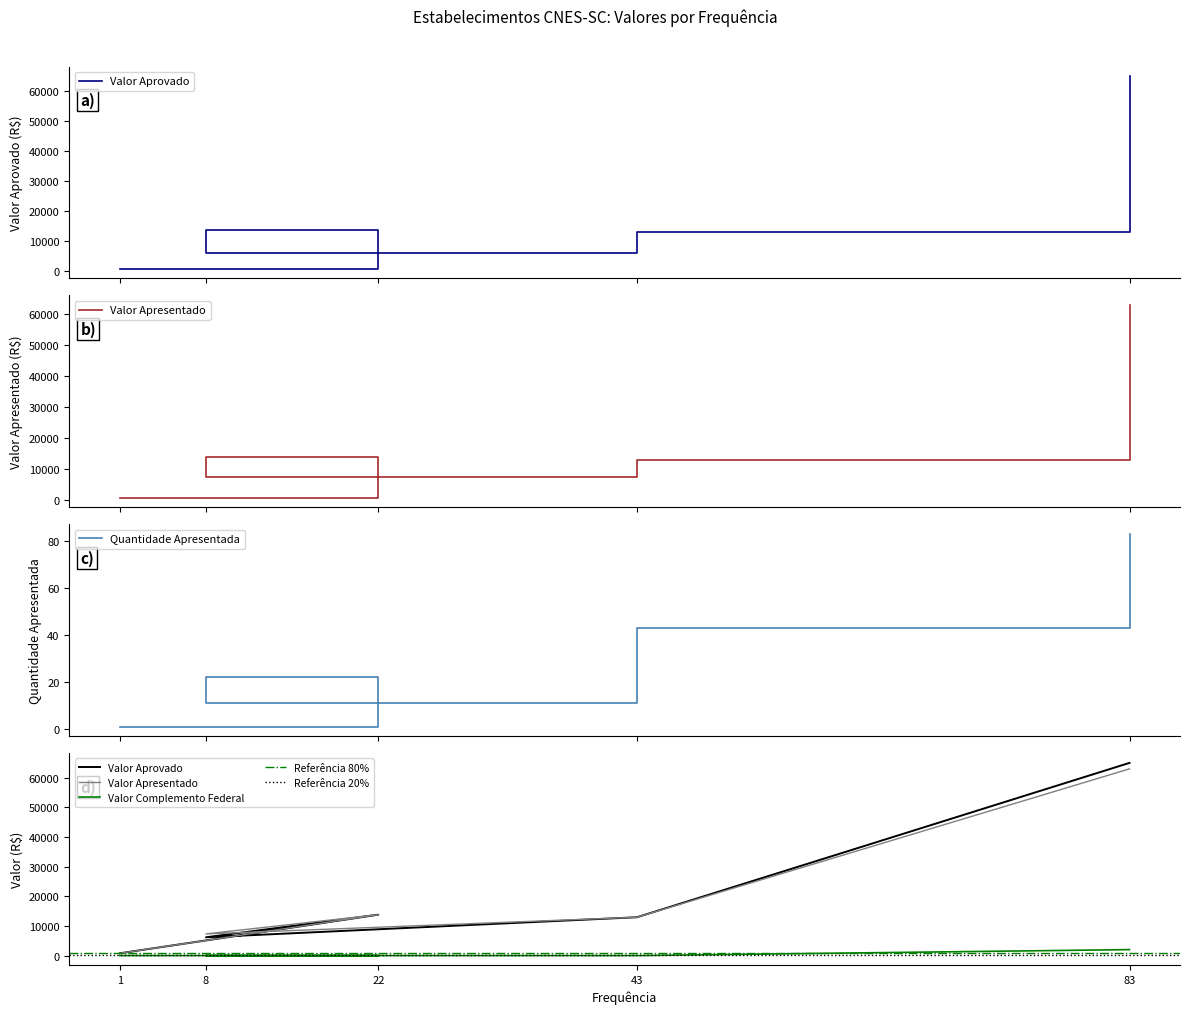

Does the chart have visible grid lines?

No